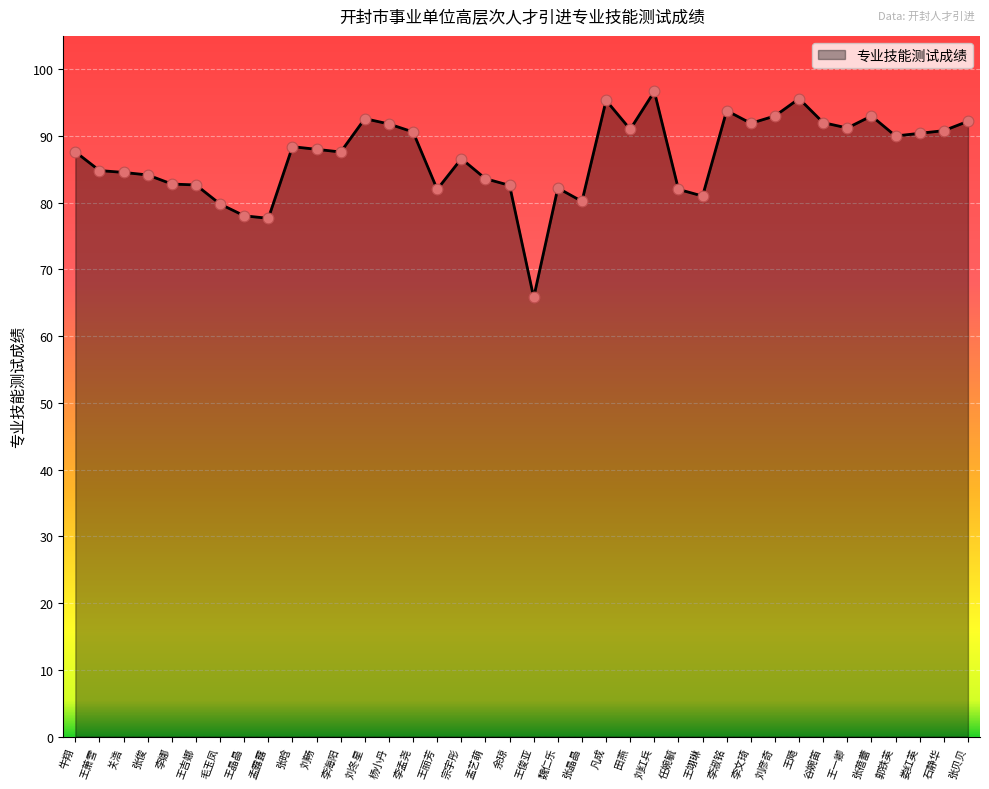

What is the change in value from 杨小丹 to 王俊亚?

-26.0